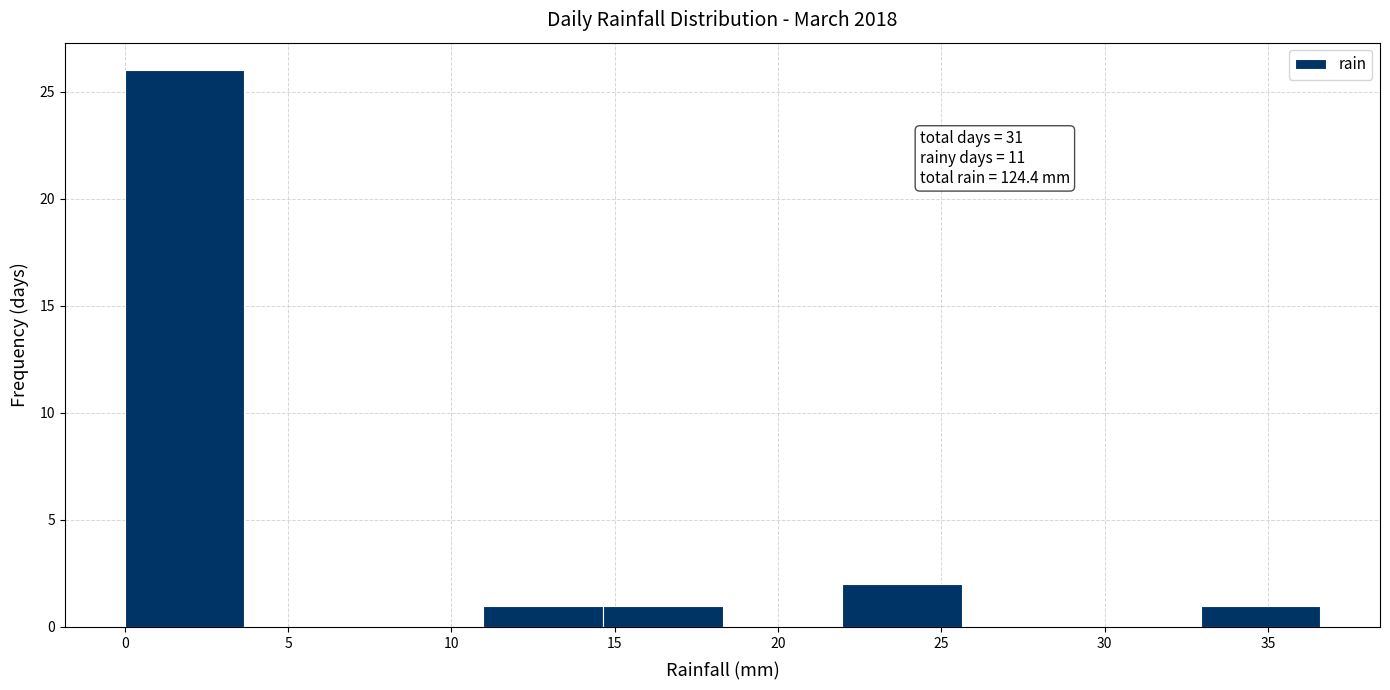

Over which range of the x-axis is the bar tallest?

0.0 to 3.5